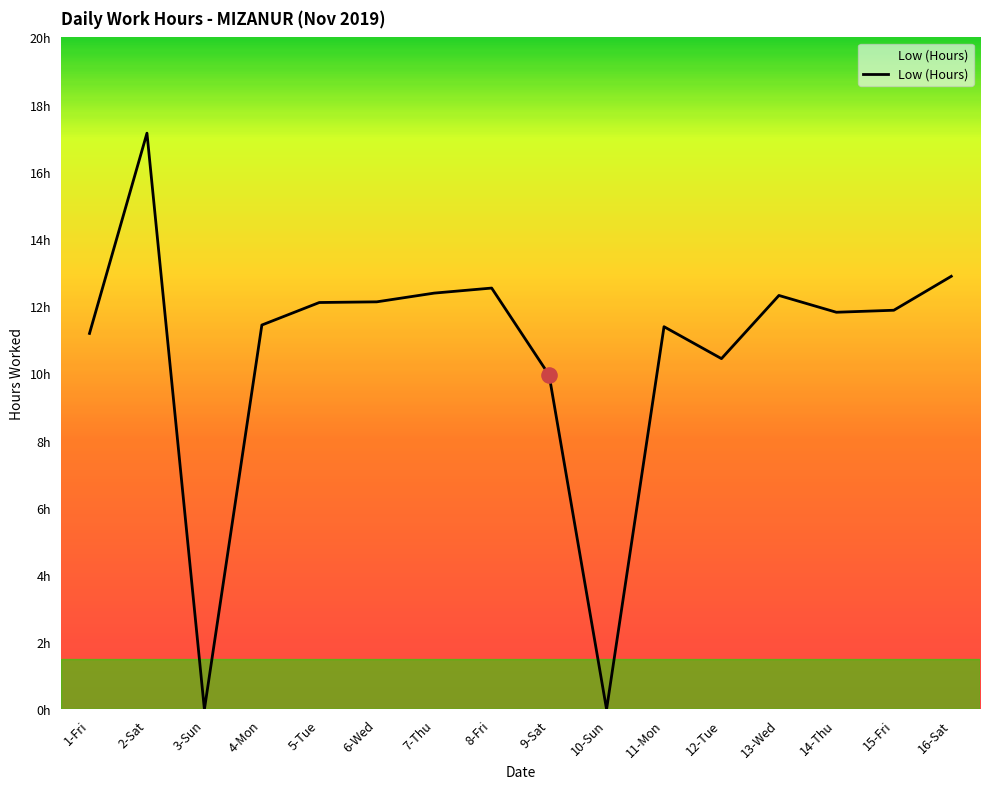

What is the ratio of the value at 4-Mon to the value at 6-Wed?

0.9